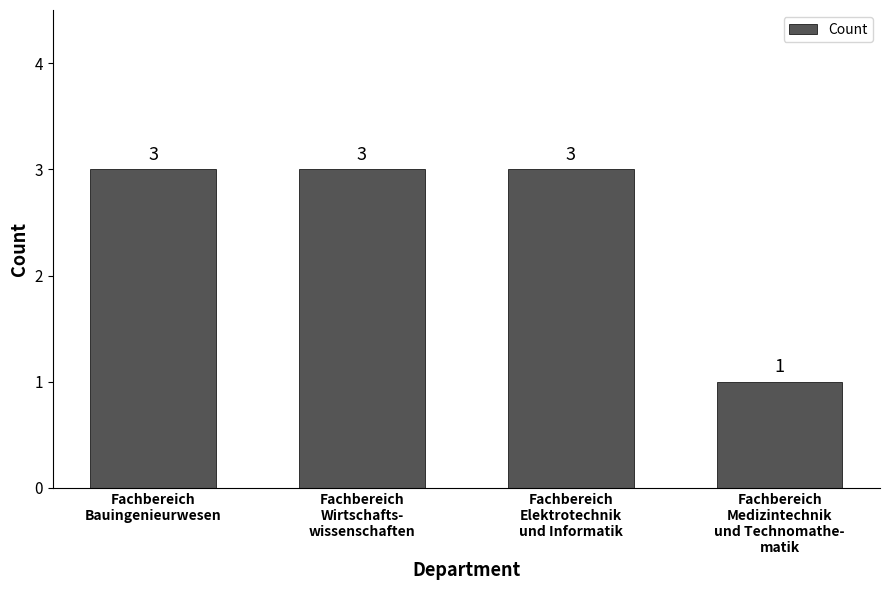

Reading left to right, what are all the values shown in this chart?

3	3	3	1